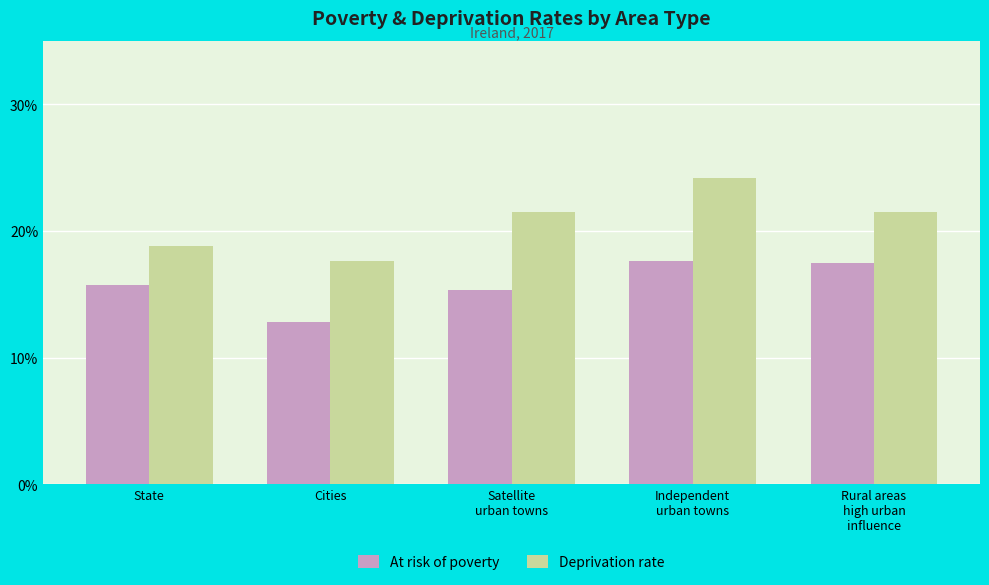

The value of At risk of poverty at Satellite
urban towns is 20.1. True or false?

False